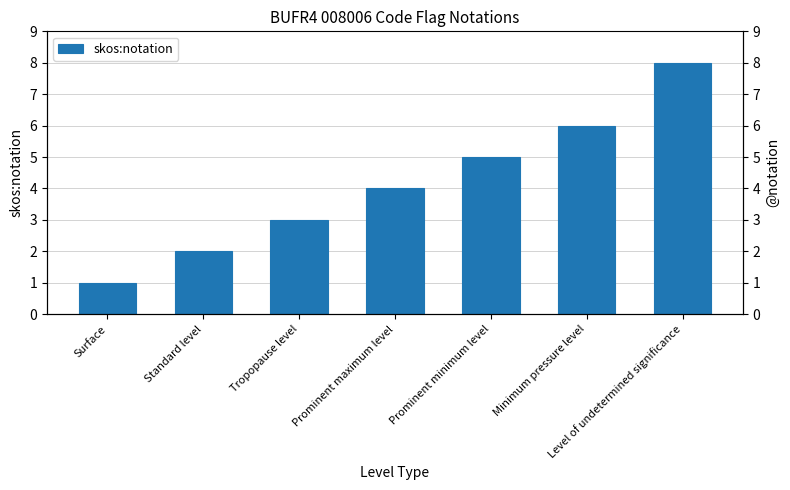

What is the difference between the values at Prominent minimum level and Standard level?

3